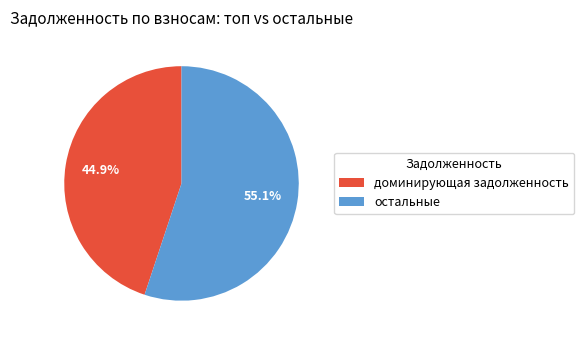

How many segments does this pie chart have?

2